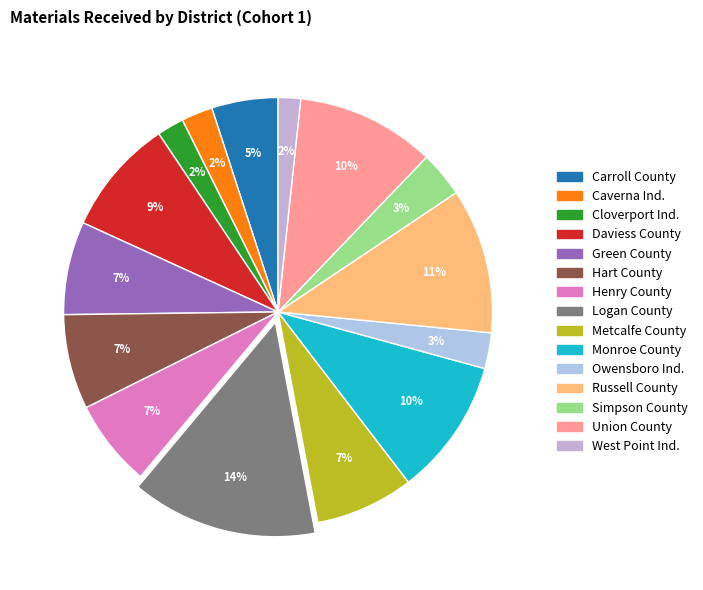

Count the number of slices in the pie.

15